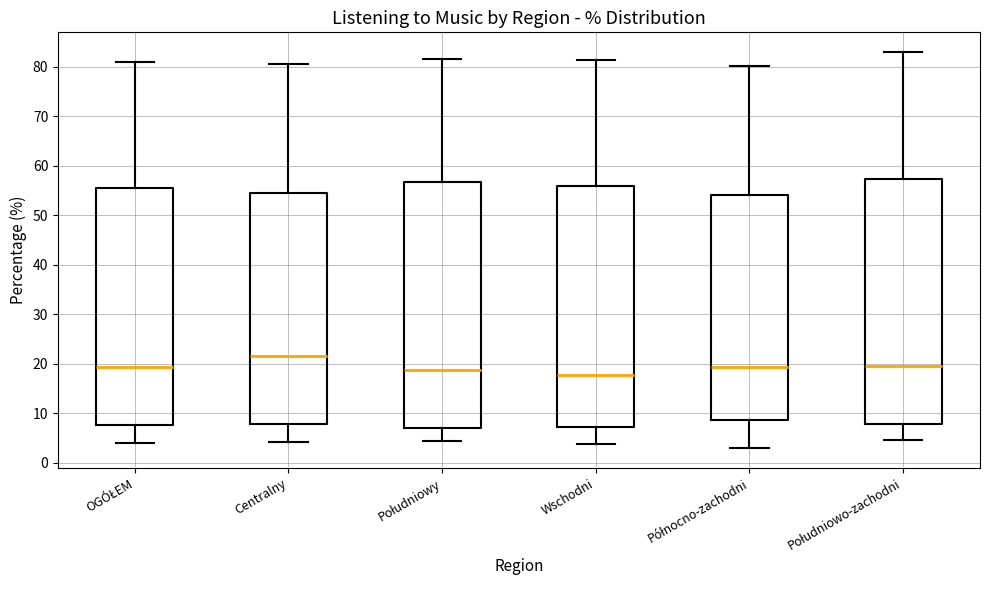

Reading left to right, read every box against the y-axis: the position of its median line, the range the box covers, and the ends of its whiskers. The values are not printed on the chart, so give them approximately, as read against the axis.

OGÓŁEM: median 19, box 8 to 55, whiskers 4 to 81
Centralny: median 21, box 8 to 54, whiskers 4 to 81
Południowy: median 19, box 7 to 57, whiskers 4 to 82
Wschodni: median 18, box 7 to 56, whiskers 4 to 81
Północno-zachodni: median 19, box 9 to 54, whiskers 3 to 80
Południowo-zachodni: median 19, box 8 to 57, whiskers 5 to 83